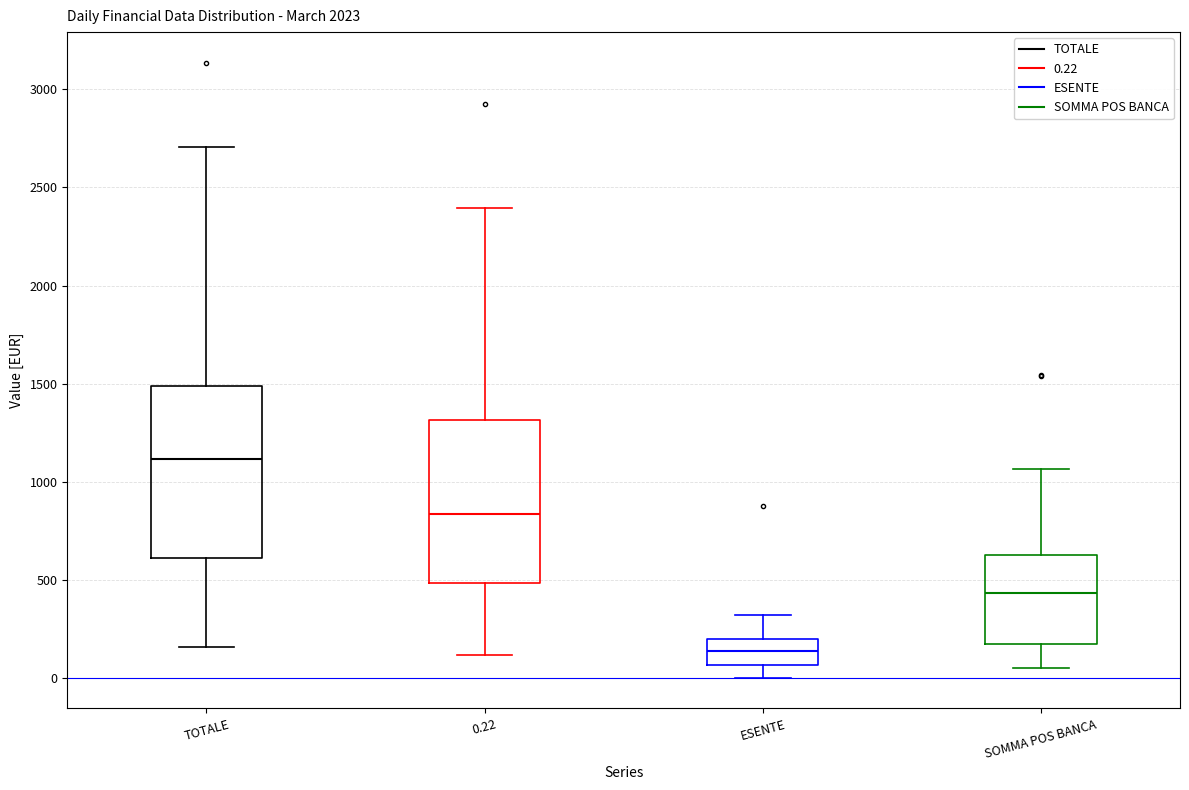

Reading left to right, transcribe this box plot: for each box, give where its median line is, the range the box spans, and where its two whiskers end, as read against the y-axis. The values are not printed on the chart, so give them approximately, as read against the axis.

TOTALE: median 1100, box 600 to 1500, whiskers 150 to 2700
0.22: median 850, box 500 to 1300, whiskers 100 to 2400
ESENTE: median 150, box 50 to 200, whiskers 0 to 300
SOMMA POS BANCA: median 450, box 200 to 650, whiskers 50 to 1050